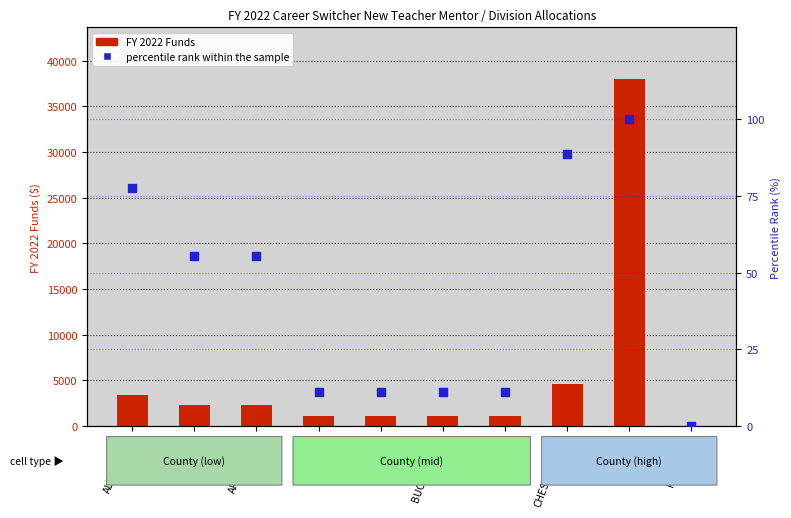

Which series has the widest spread of Y values?

FY 2022 Funds